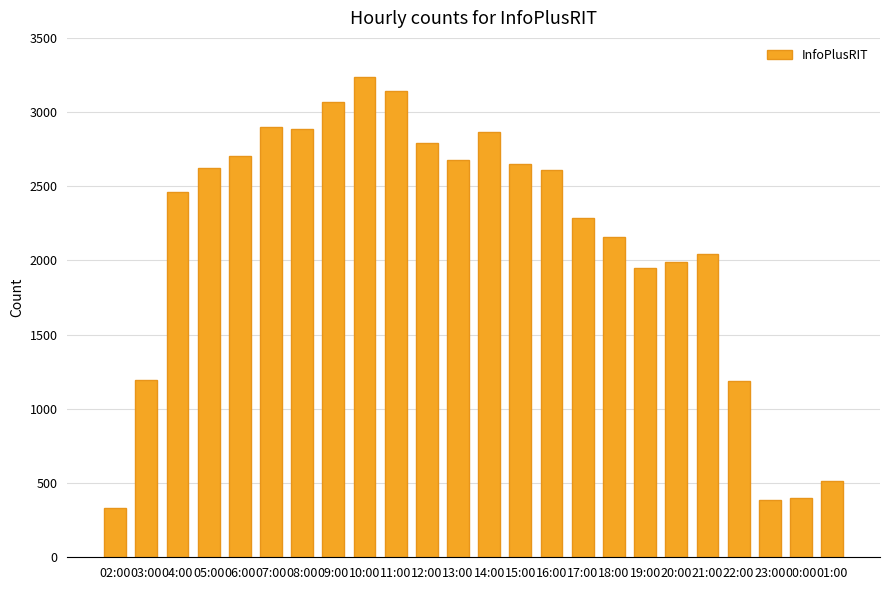

What is the change in value from 03:00 to 19:00?

+755